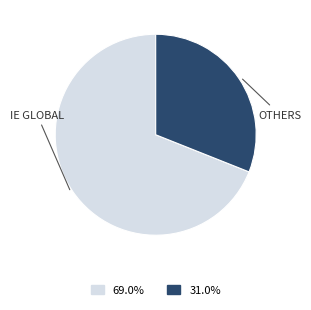

Is there a majority slice in this chart?

Yes